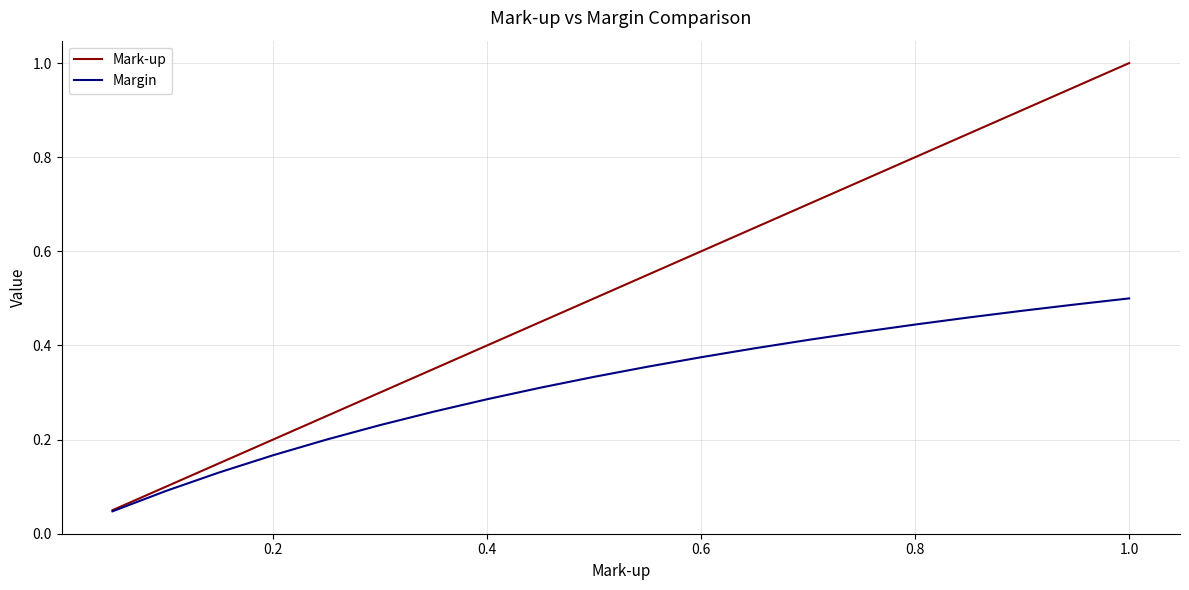

Rank the series by their average value, from highest to lowest.

Mark-up, Margin